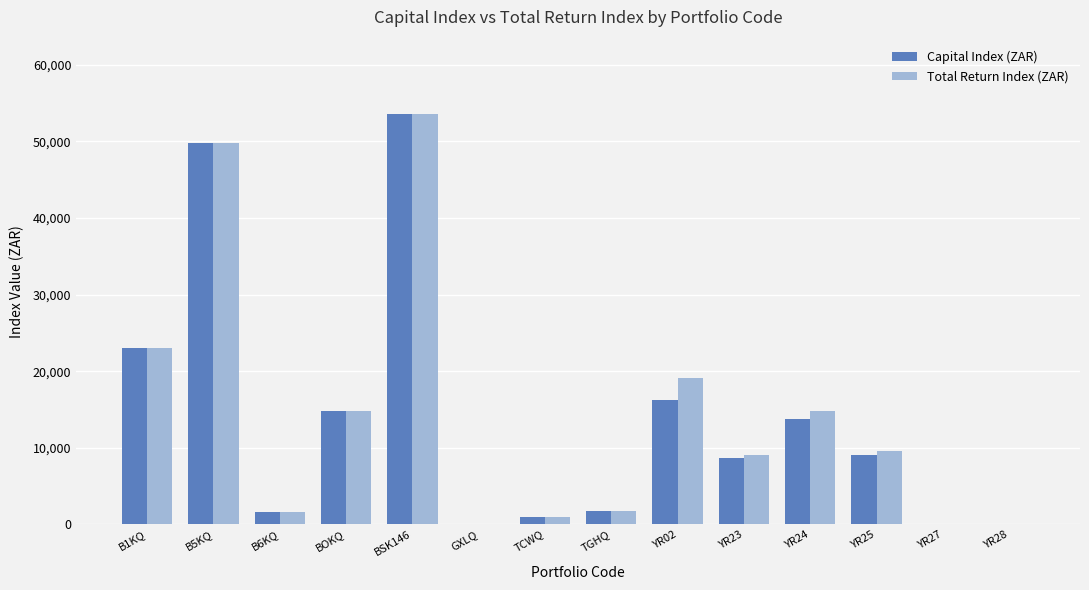

Is the value of Total Return Index (ZAR) at YR28 greater than the value of Capital Index (ZAR) at B6KQ?

No